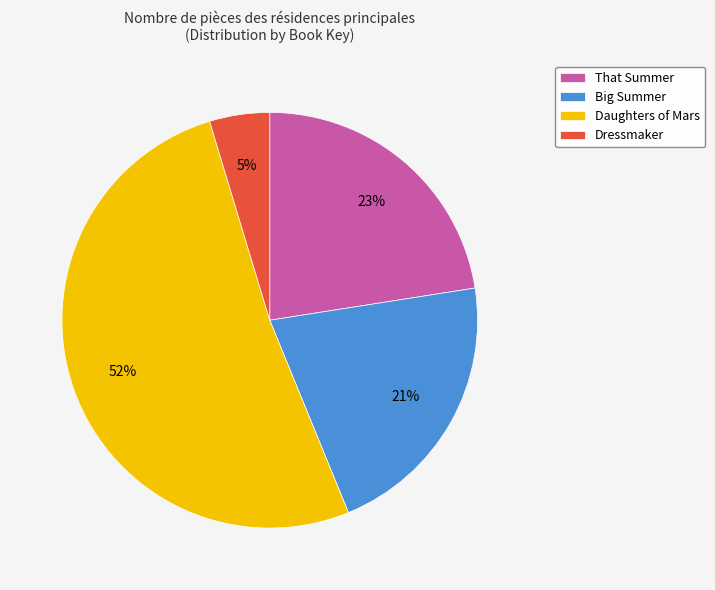

Between Daughters of Mars and That Summer, which is larger?

Daughters of Mars